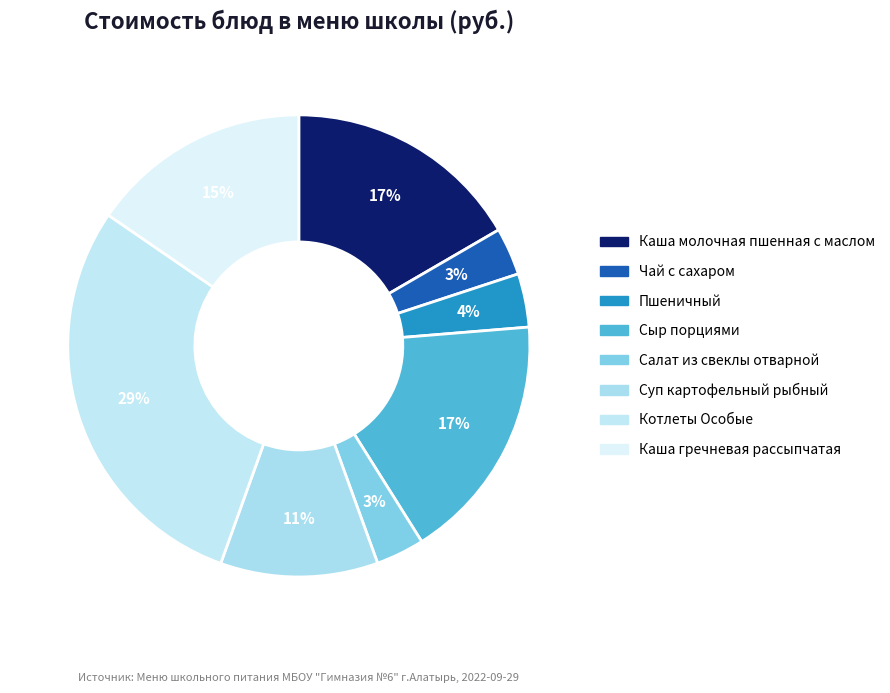

Count the number of slices in the pie.

8